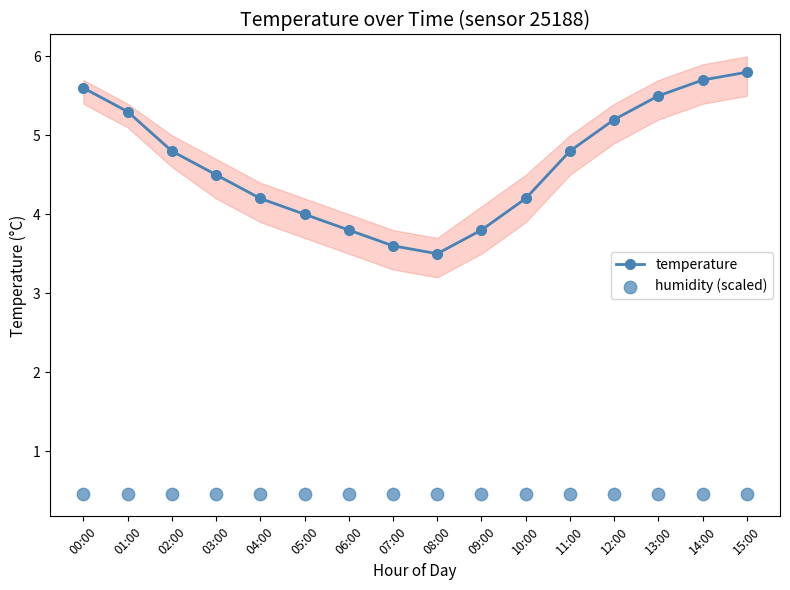

At how many categories does at least one series exceed 1?

16